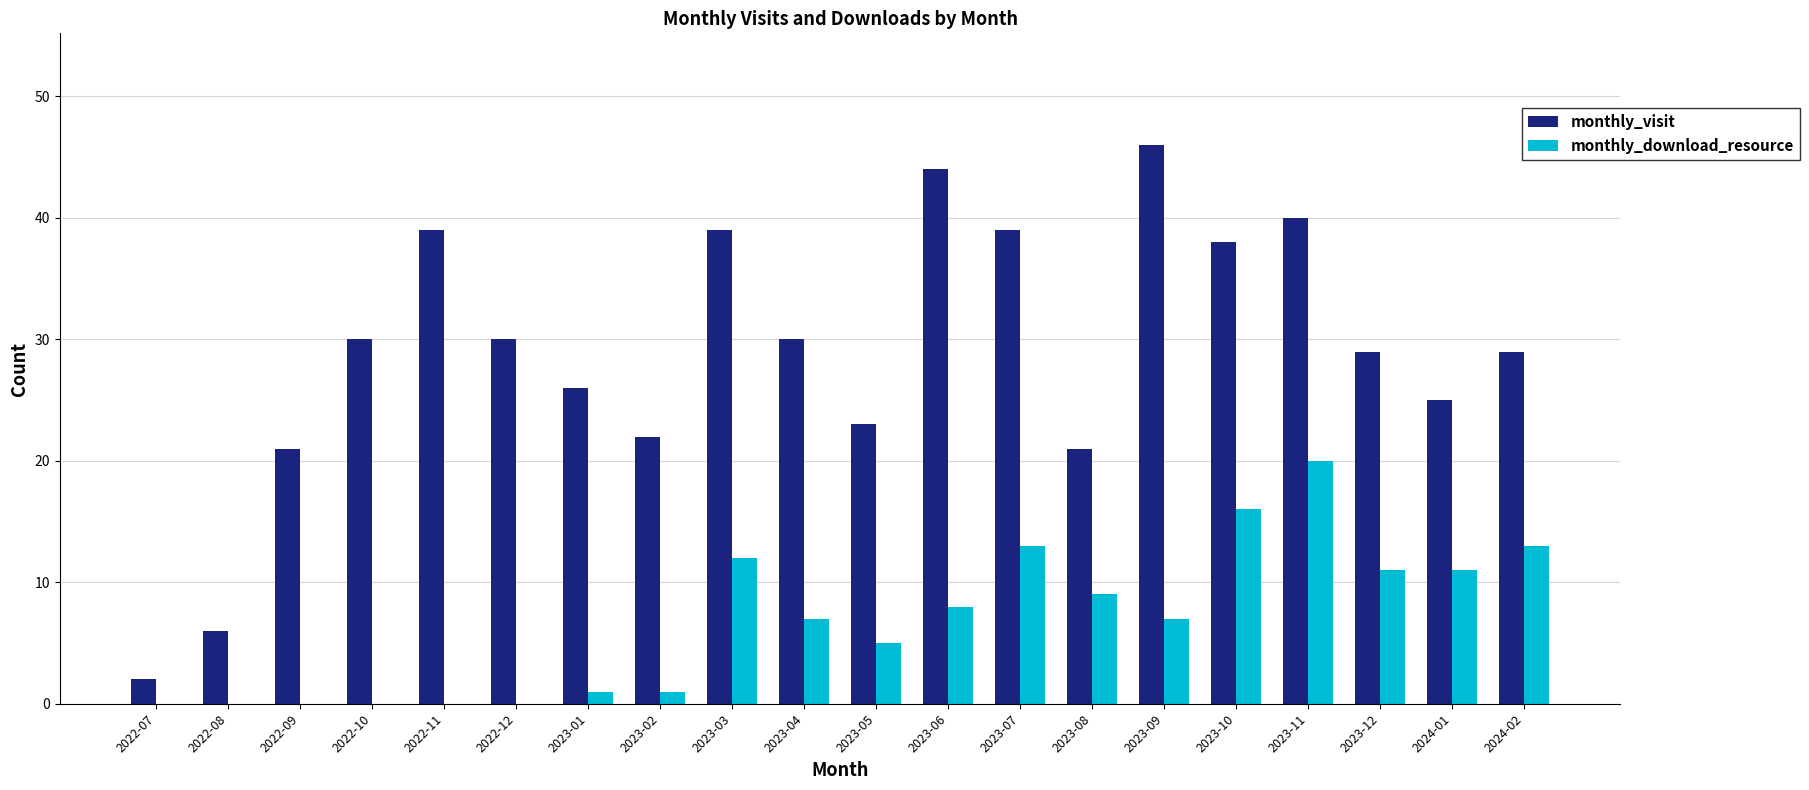

Which series changed the most between 2022-08 and 2023-10?

monthly_visit